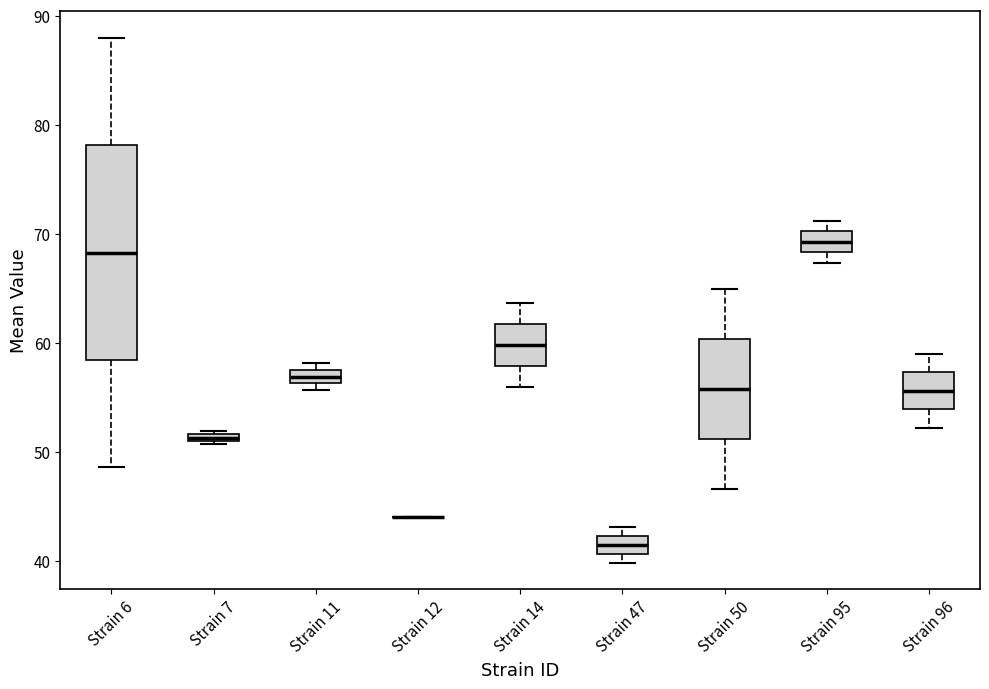

Which box is the tallest, from its lower edge to its upper edge?

Strain 6